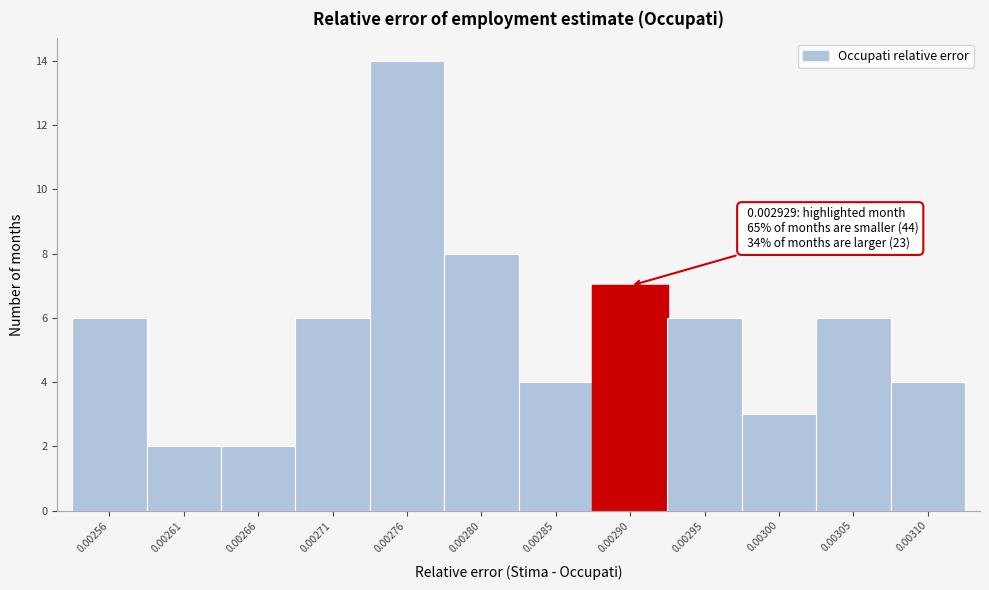

Reading left to right, transcribe all the data shown in this chart.

6	2	2	6	14	8	4	7	6	3	6	4